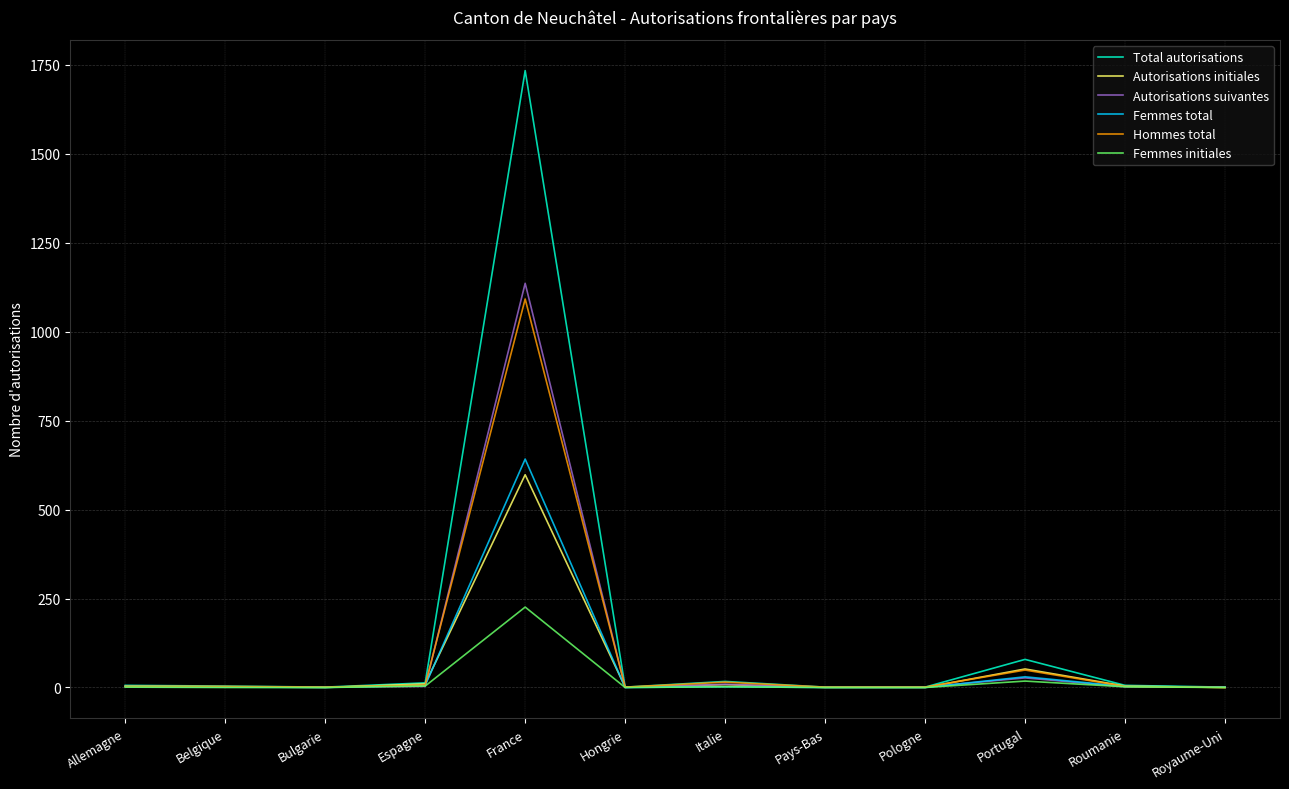

What is the highest value of the Femmes total series?

642